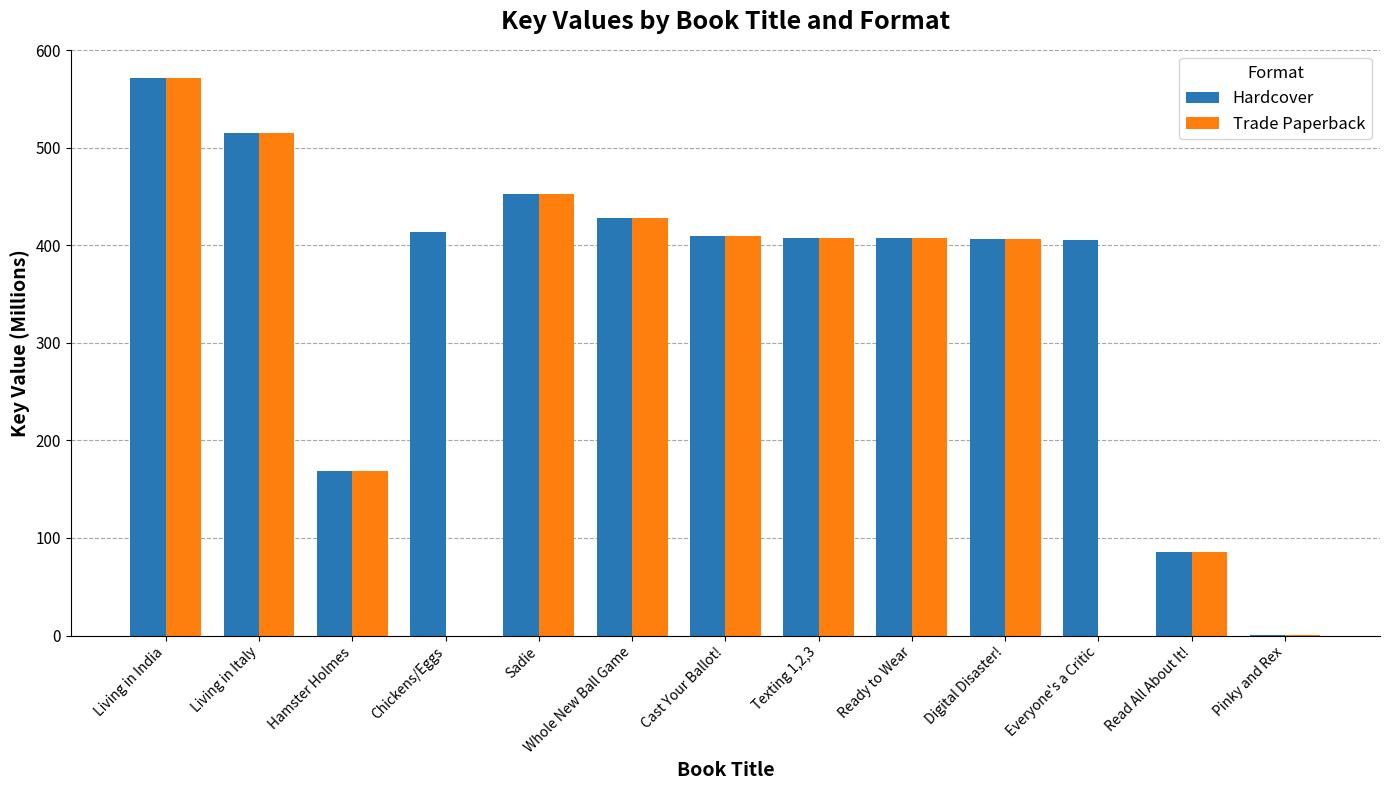

Is it true that Hardcover equals 168.6 at Hamster Holmes?

True